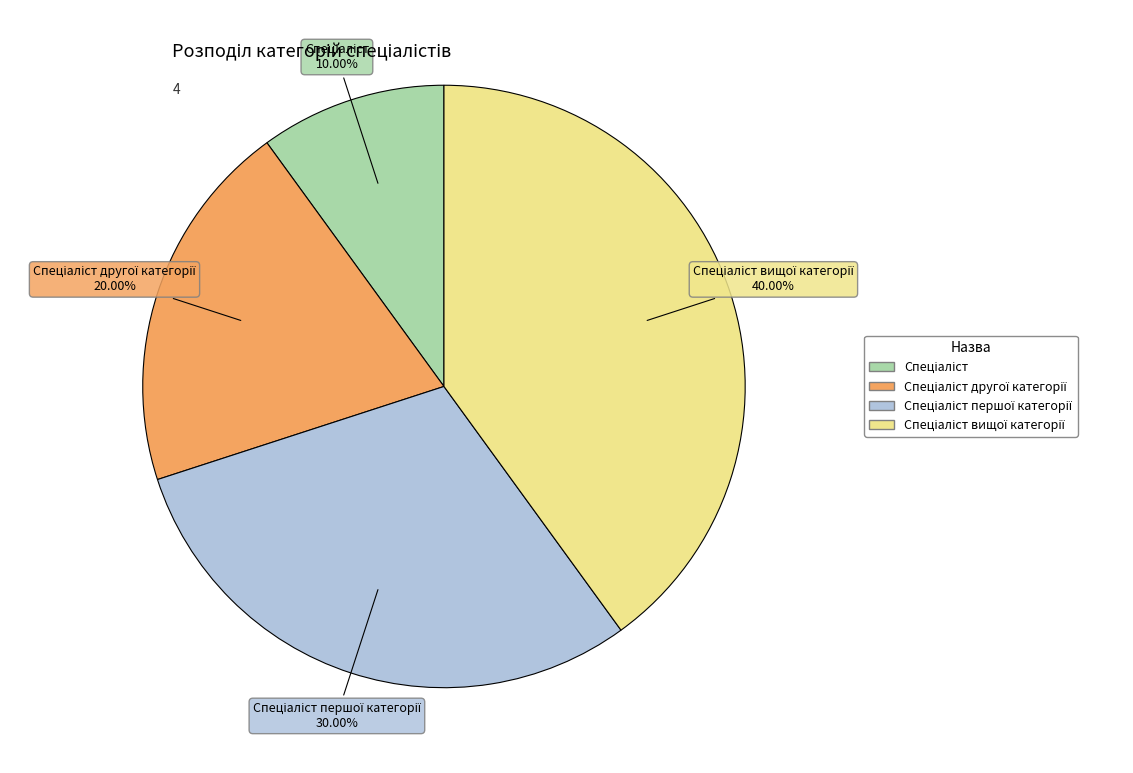

Is there any slice that represents more than half of the pie?

No